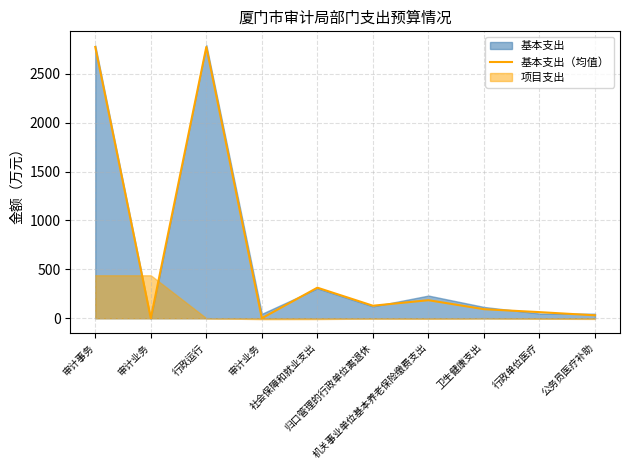

What is the average value?

636.0